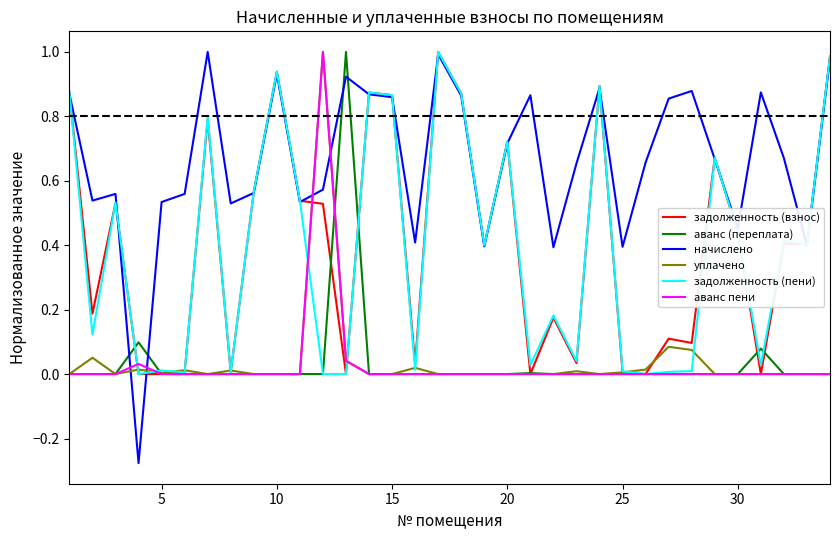

Which series has the largest total across all categories?

начислено